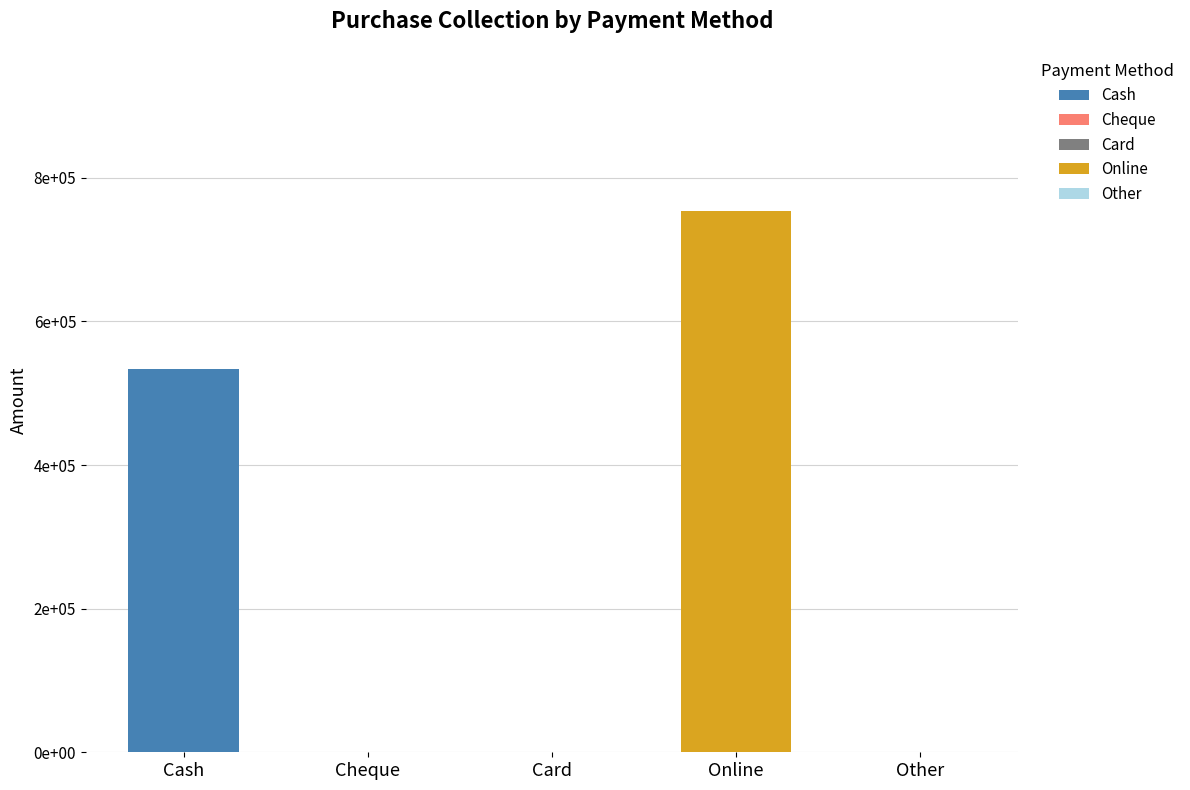

The chart shows a value of 1066917 at Online. True or false?

False